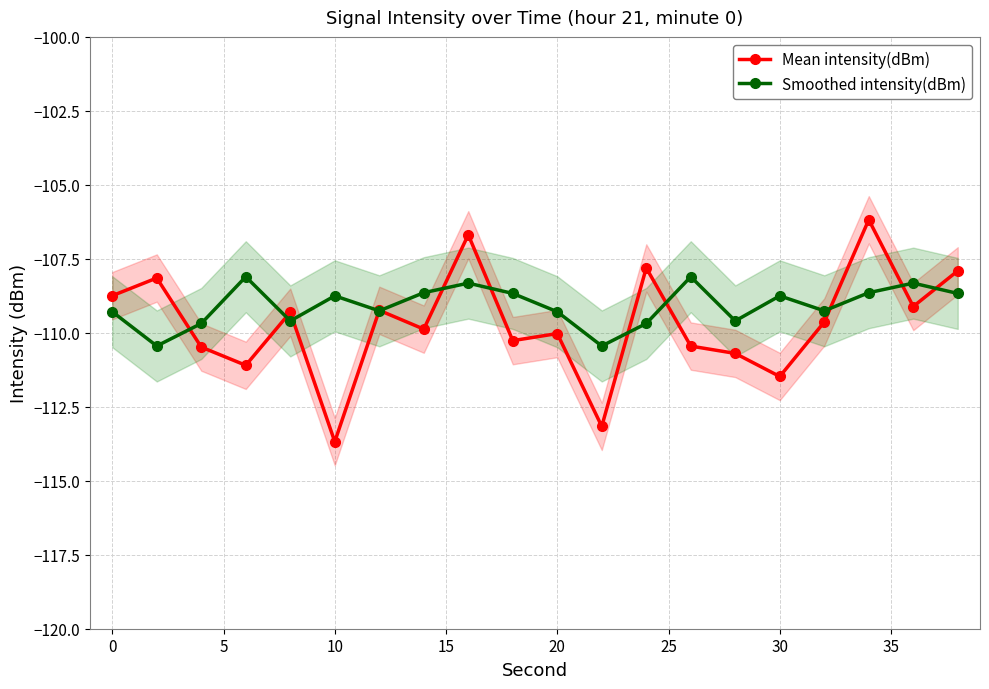

The value of Mean intensity(dBm) at 30 is -39.2. True or false?

False